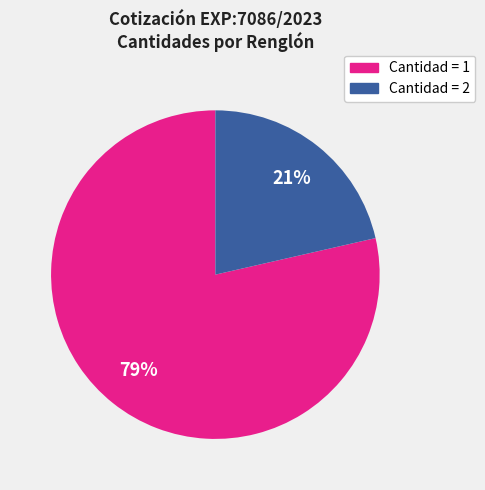

To the nearest percent, what is the average slice percentage?

50%